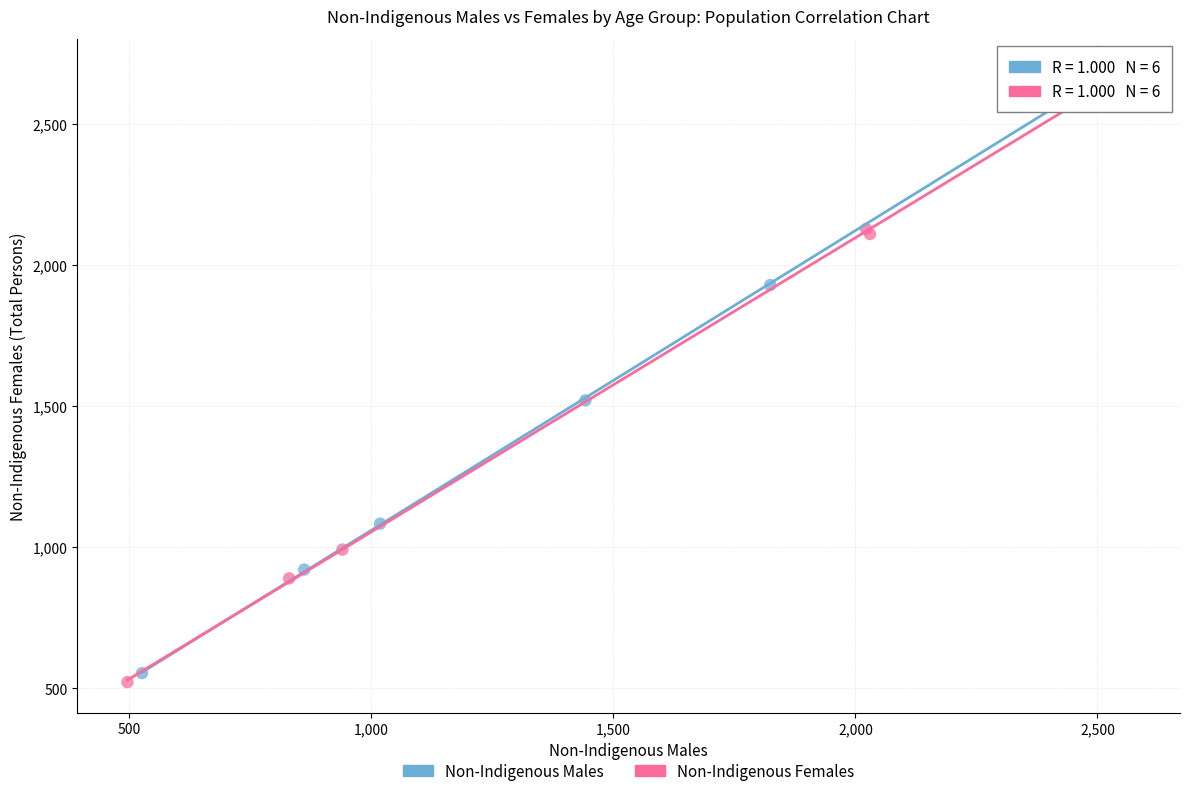

Which series reaches the maximum Y coordinate?

Non-Indigenous Females